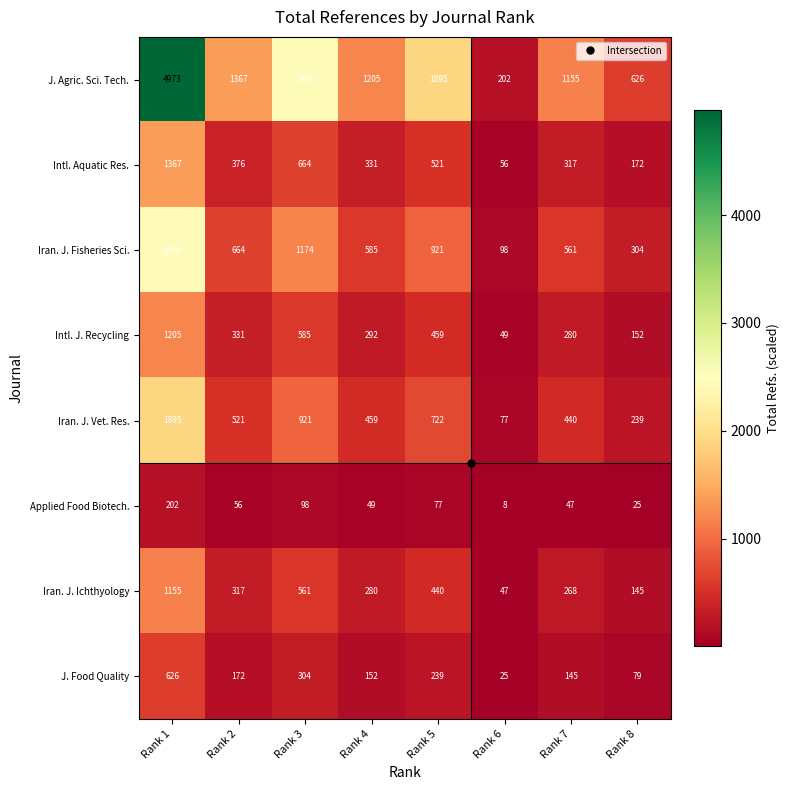

Is it true that J. Agric. Sci. Tech. equals 454 at Rank 4?

False